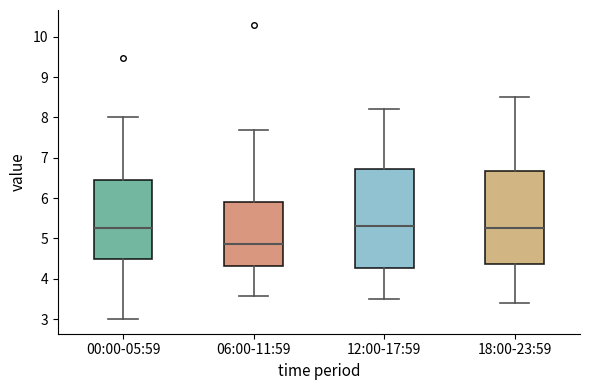

Which box is the tallest, from its lower edge to its upper edge?

12:00-17:59